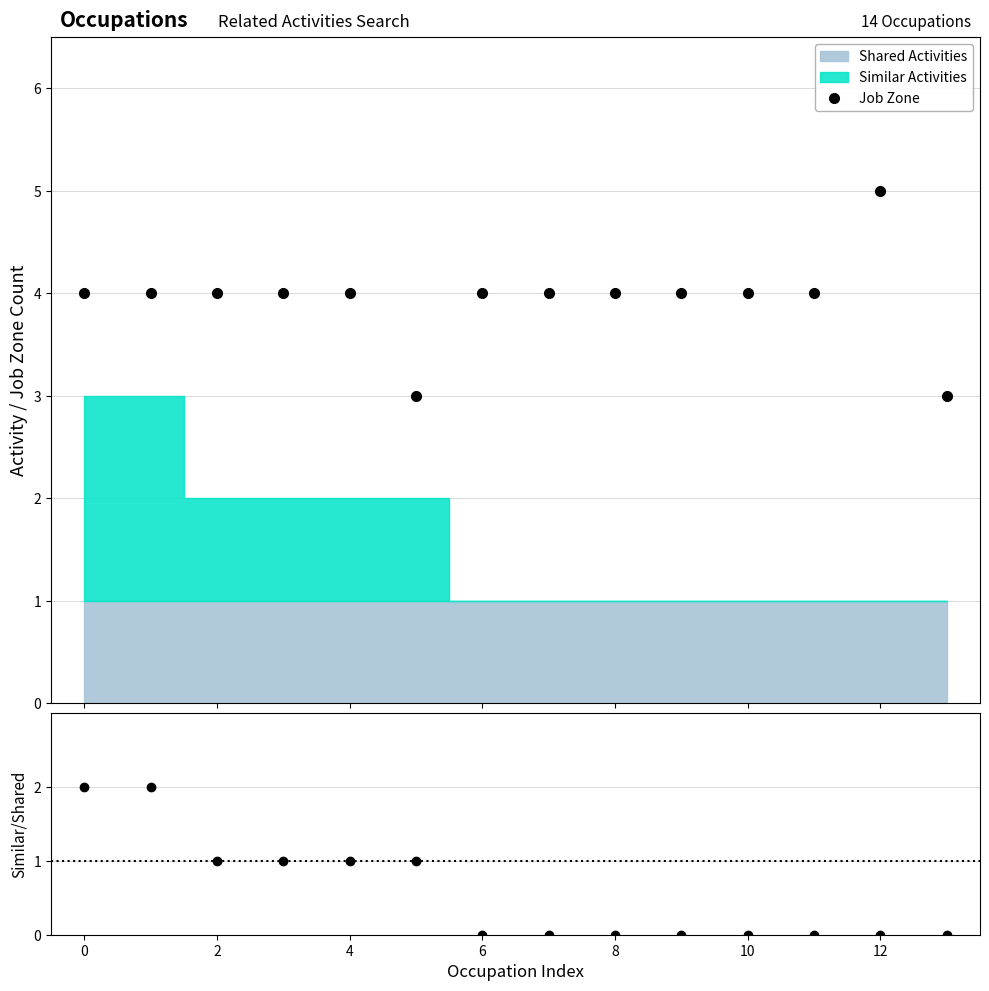

What is the value of the Job Zone point at the 11th from the left?

4